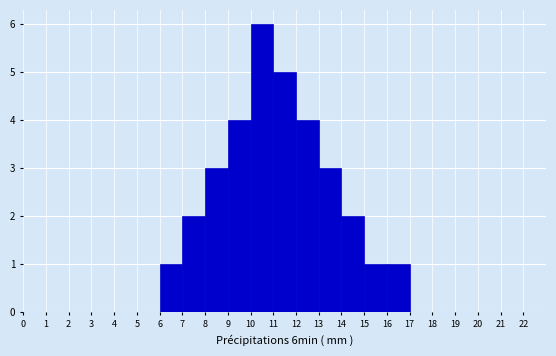

Reading left to right, transcribe this chart: for each bar, give the range it covers on the x-axis and its height. The values are not printed on the chart, so give them approximately, as read against the axis.

0 to 1: 0
1 to 2: 0
2 to 3: 0
3 to 4: 0
4 to 5: 0
5 to 6: 0
6 to 7: 1
7 to 8: 2
8 to 9: 3
9 to 10: 4
10 to 11: 6
11 to 12: 5
12 to 13: 4
13 to 14: 3
14 to 15: 2
15 to 16: 1
16 to 17: 1
17 to 18: 0
18 to 19: 0
19 to 20: 0
20 to 21: 0
21 to 22: 0
22 to 23: 0